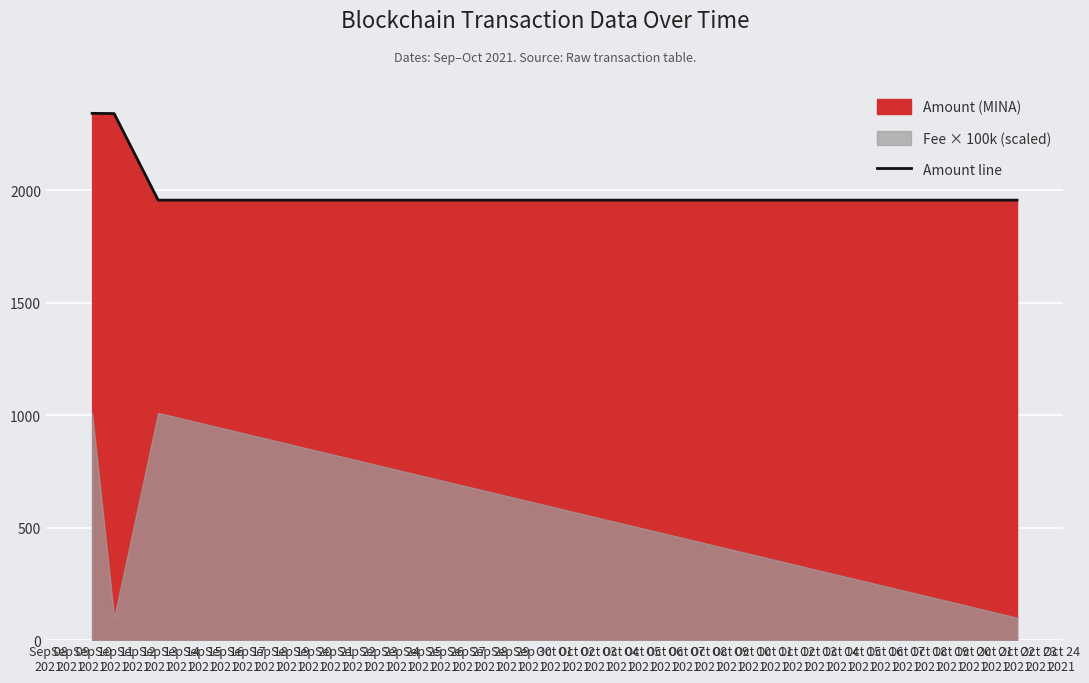

What is the sum of the values at Oct 22 2021 and Sep 10 2021?

4297.0